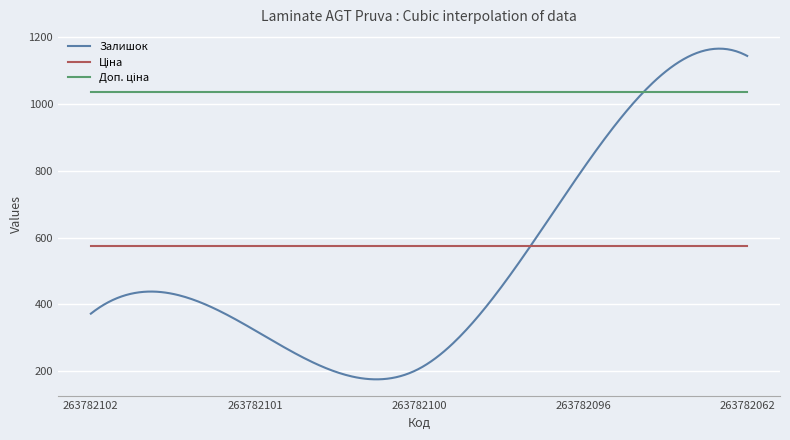

Which series has the widest spread of values?

Залишок